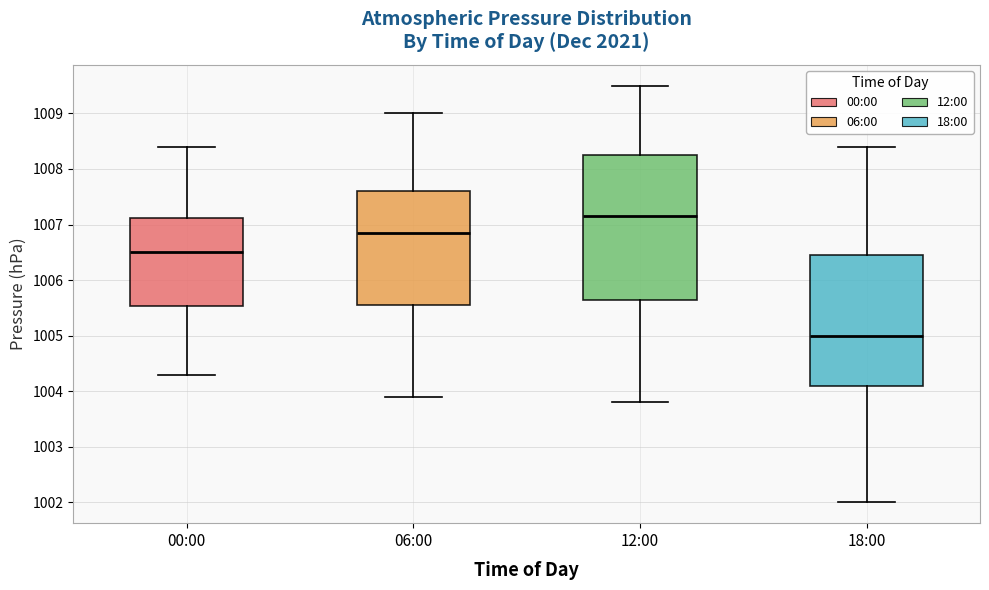

Where is the upper edge of the box for 00:00 on the y-axis? The values are not printed on the chart, so give them approximately, as read against the axis.

1007.1